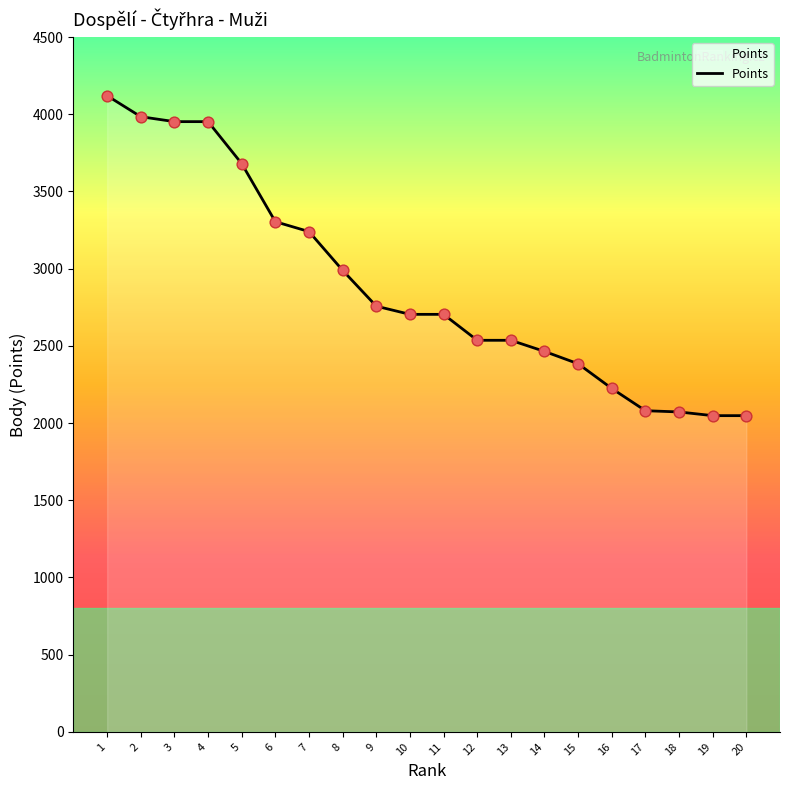

Approximately how many times larger is the value at 14 compared to 18?

1.2